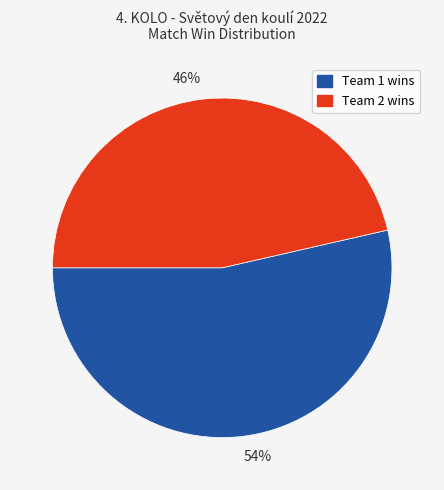

True or false: Team 1 wins accounts for 54% of the total.

True